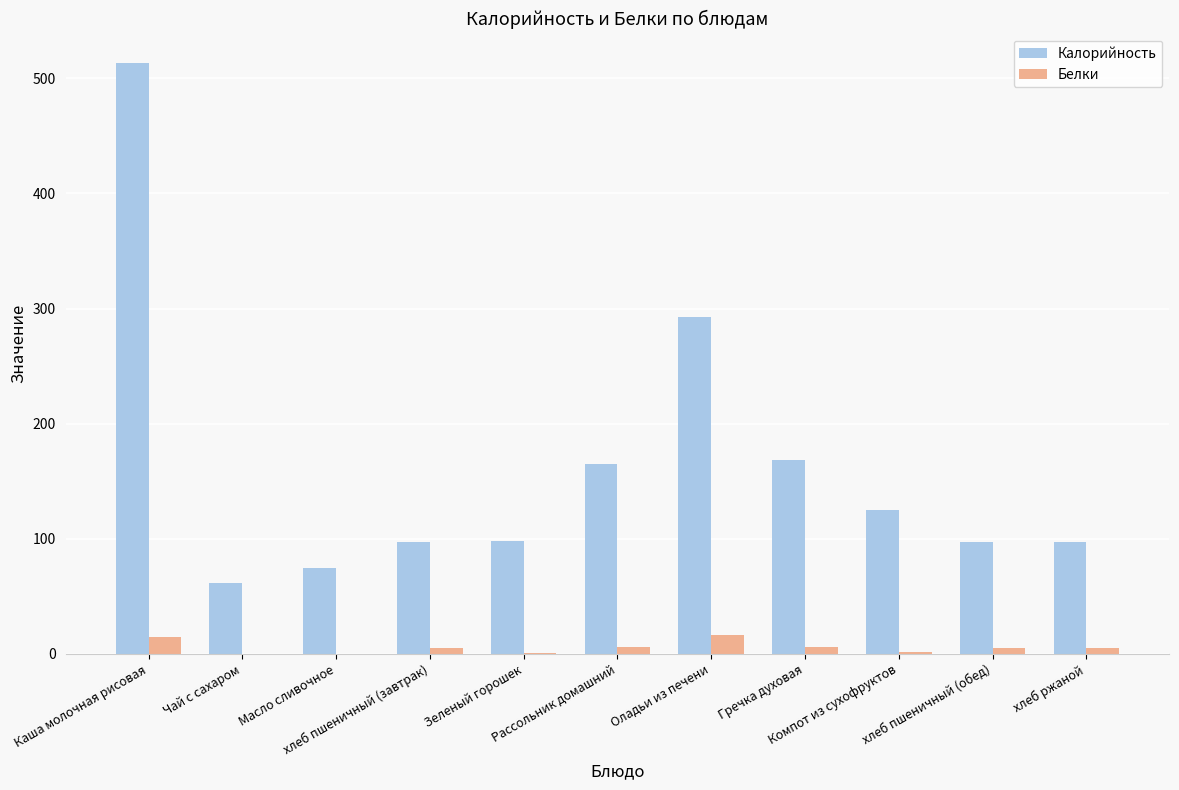

What is the highest value of the Белки series?

16.3